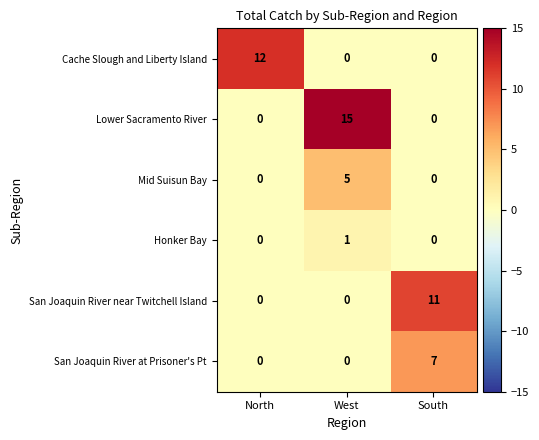

Reading left to right, extract all data points from this chart.

Cache Slough and Liberty Island: 12	0	0
Lower Sacramento River: 0	15	0
Mid Suisun Bay: 0	5	0
Honker Bay: 0	1	0
San Joaquin River near Twitchell Island: 0	0	11
San Joaquin River at Prisoner's Pt: 0	0	7